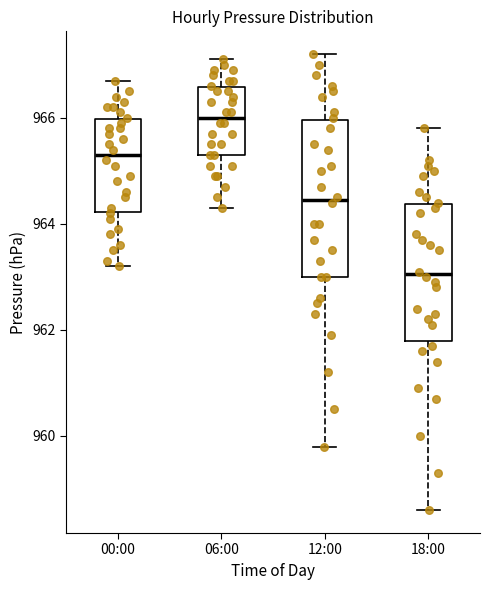

Reading left to right, read every box against the y-axis: the position of its median line, the range the box covers, and the ends of its whiskers. The values are not printed on the chart, so give them approximately, as read against the axis.

00:00: median 965.4, box 964.2 to 966.0, whiskers 963.2 to 966.8
06:00: median 966.0, box 965.4 to 966.6, whiskers 964.4 to 967.2
12:00: median 964.4, box 963.0 to 966.0, whiskers 959.8 to 967.2
18:00: median 963.0, box 961.8 to 964.4, whiskers 958.6 to 965.8